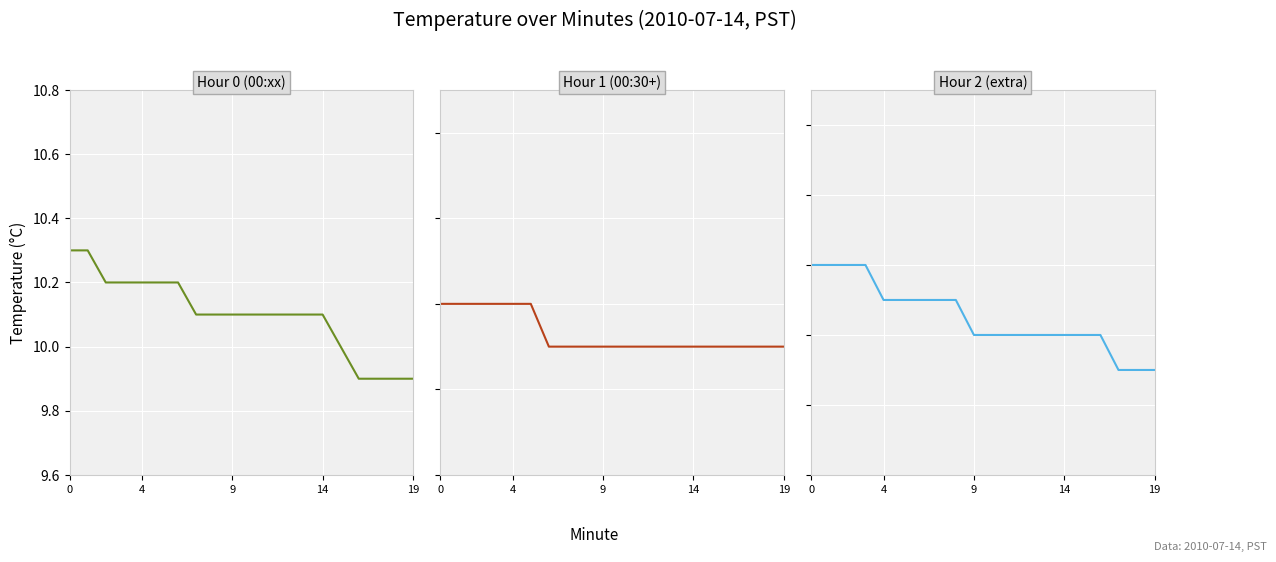

Reading left to right, list all the values displayed in this chart.

Hour 0: 10.3	10.3	10.2	10.2	10.2	10.2	10.2	10.1	10.1	10.1	10.1	10.1	10.1	10.1	10.1	10.0	9.9	9.9	9.9	9.9
Hour 1: 9.8	9.8	9.8	9.8	9.8	9.8	9.7	9.7	9.7	9.7	9.7	9.7	9.7	9.7	9.7	9.7	9.7	9.7	9.7	9.7
Hour 2: 9.6	9.6	9.6	9.6	9.5	9.5	9.5	9.5	9.5	9.4	9.4	9.4	9.4	9.4	9.4	9.4	9.4	9.3	9.3	9.3